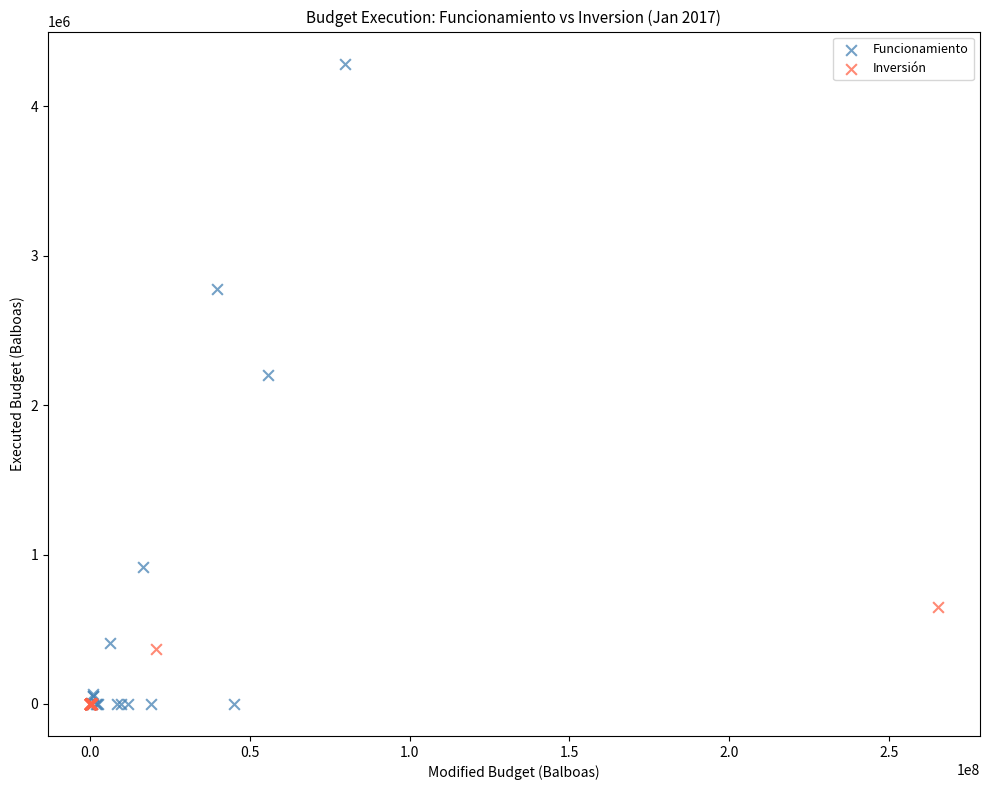

Which series reaches the maximum Y coordinate?

Funcionamiento